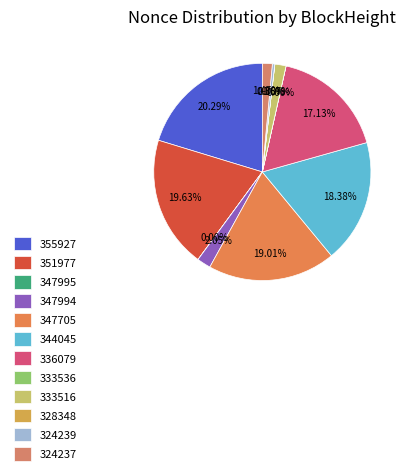

Combined, do 324237 and 347994 account for over 50%?

No